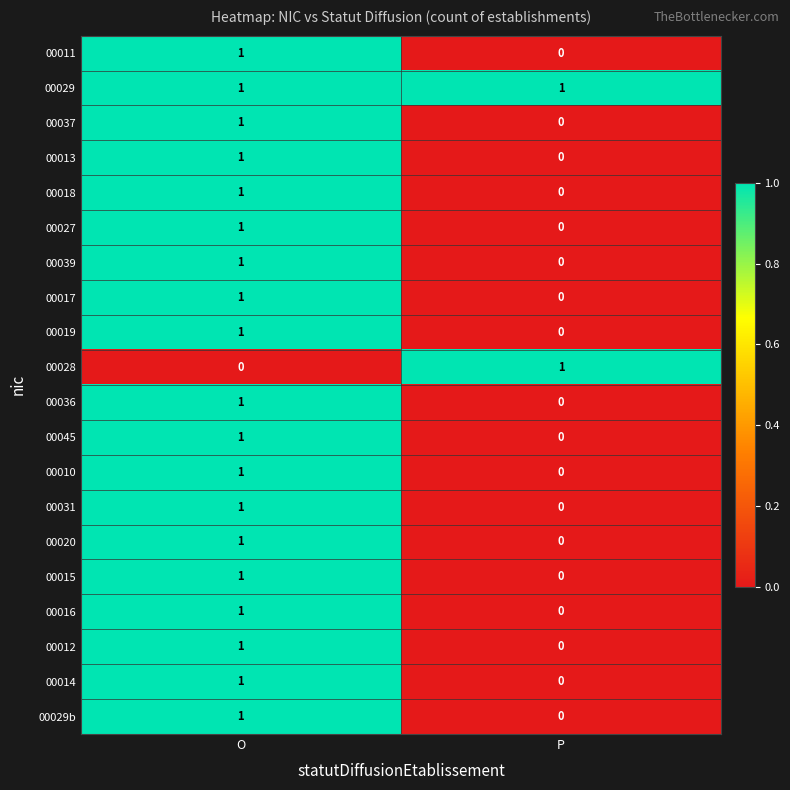

What is the spread (max minus min) of values at O?

1